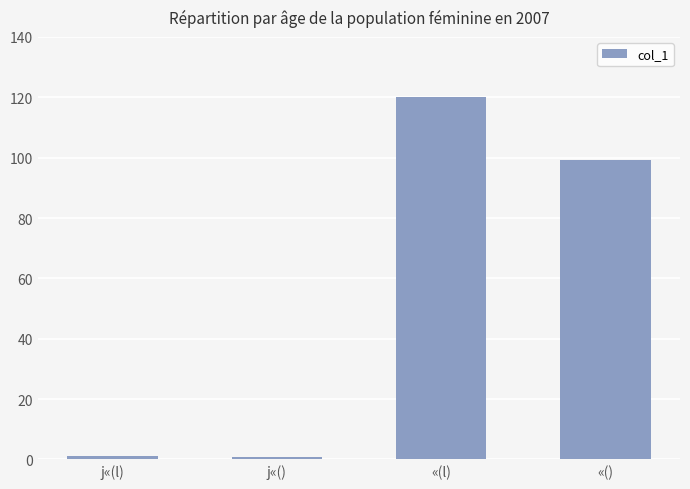

What is the sum of all values?

221.0